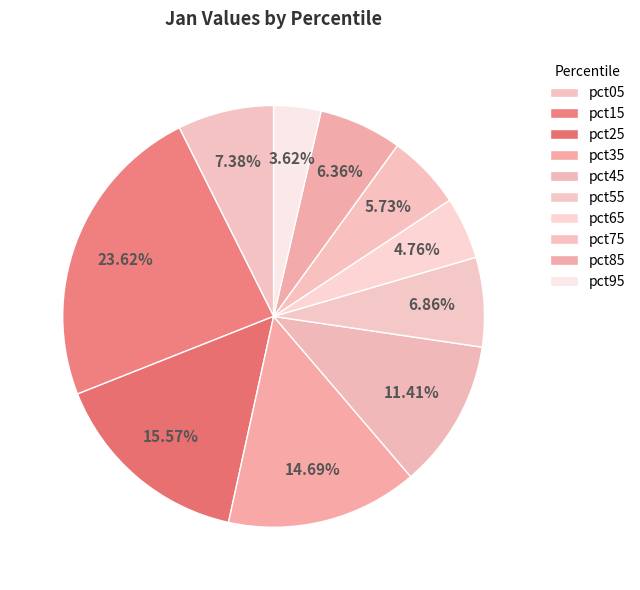

Does pct25 account for over 50% of the chart?

No